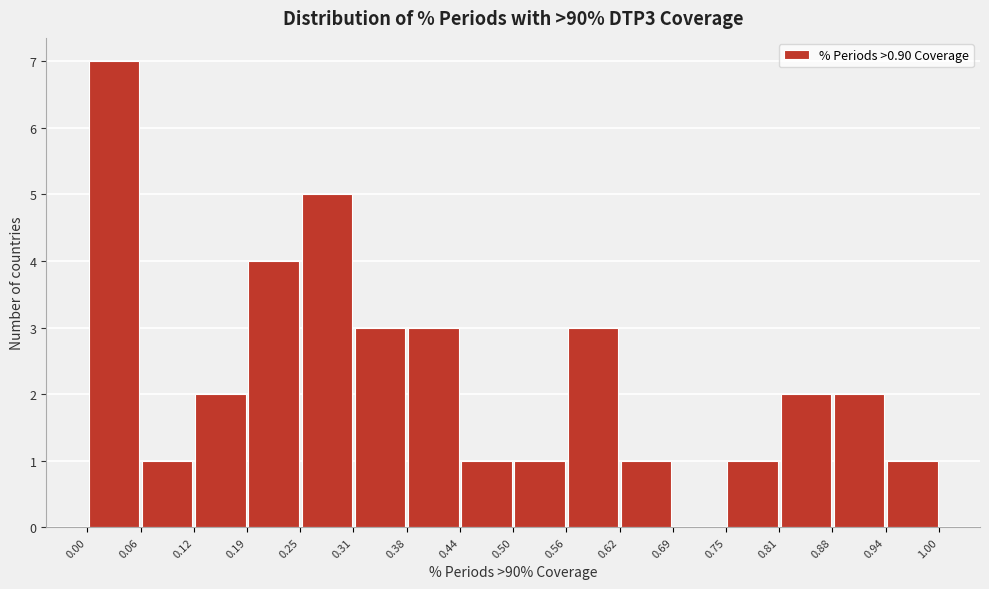

Over which range of the x-axis is the bar tallest?

0.00 to 0.06